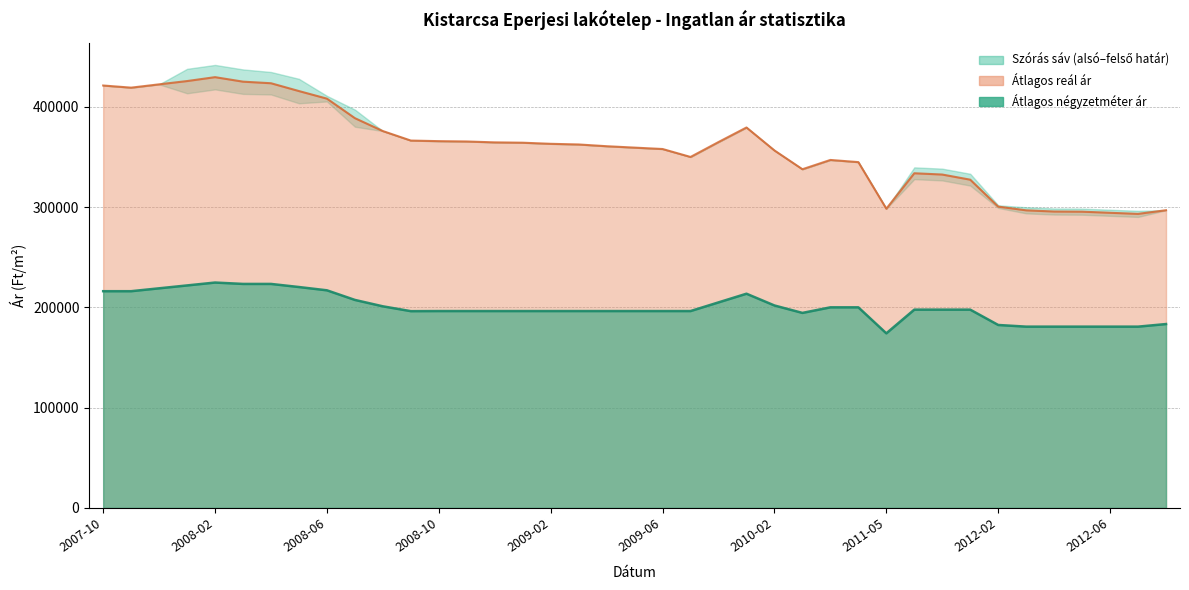

What is the spread (max minus min) of values at 2008-12?

168181